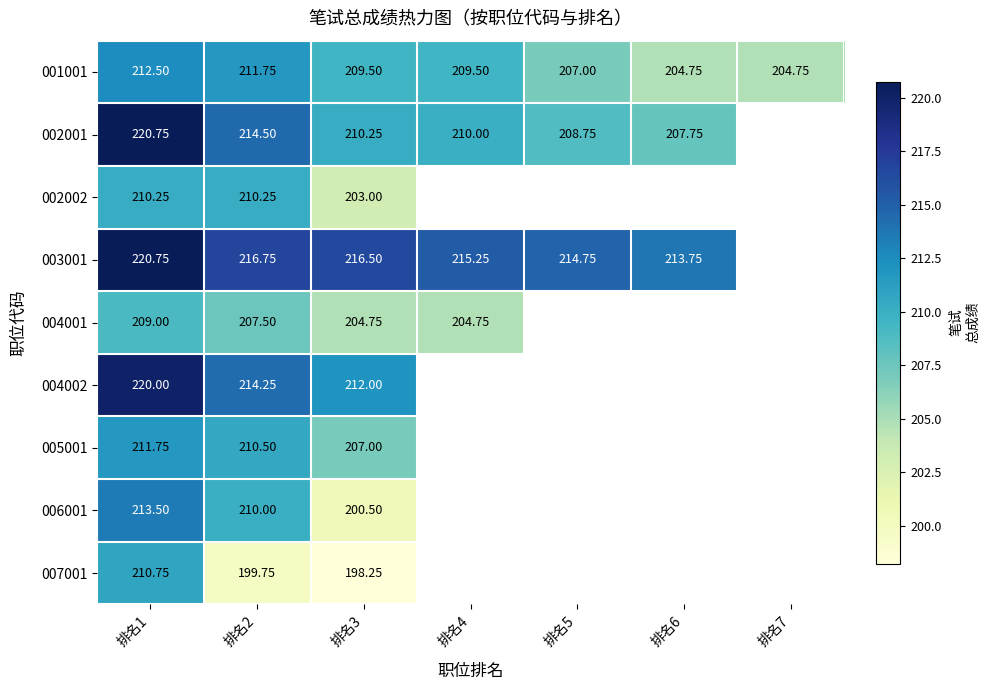

At which category is the sum across all series the highest?

排名1